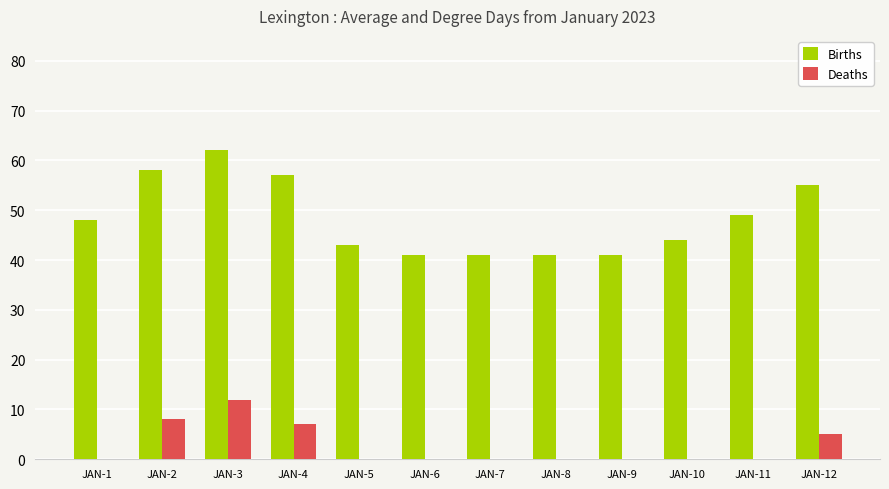

Is the value of Births at JAN-9 greater than the value of Deaths at JAN-6?

Yes